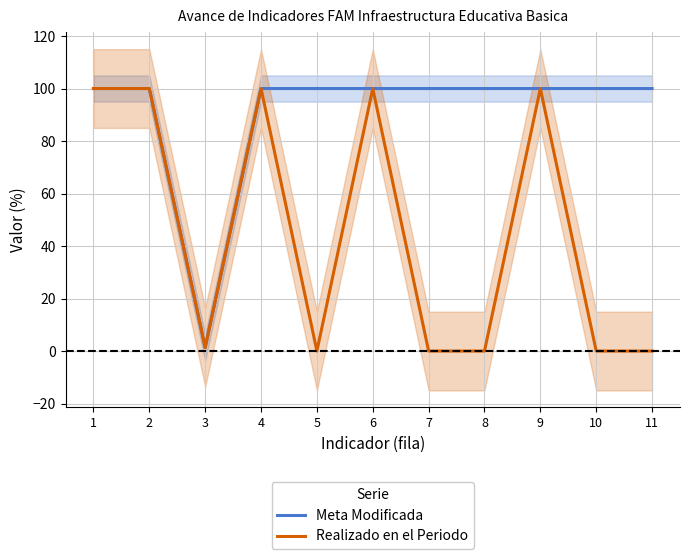

True or false: Meta Modificada and Realizado en el Periodo cross at least once.

False